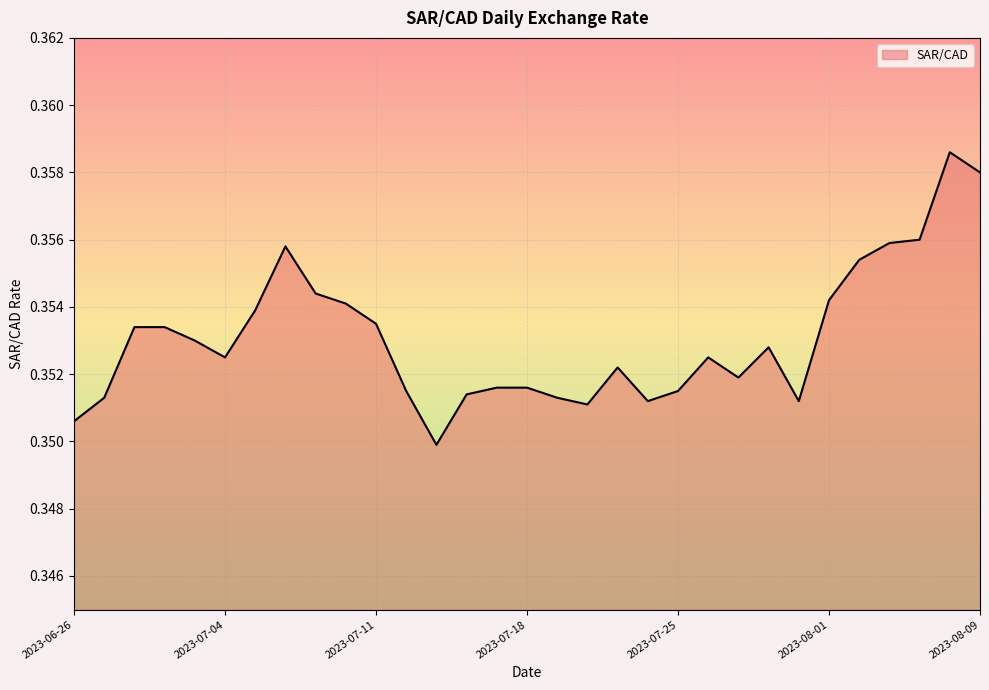

Where is the first local minimum?

2023-07-04